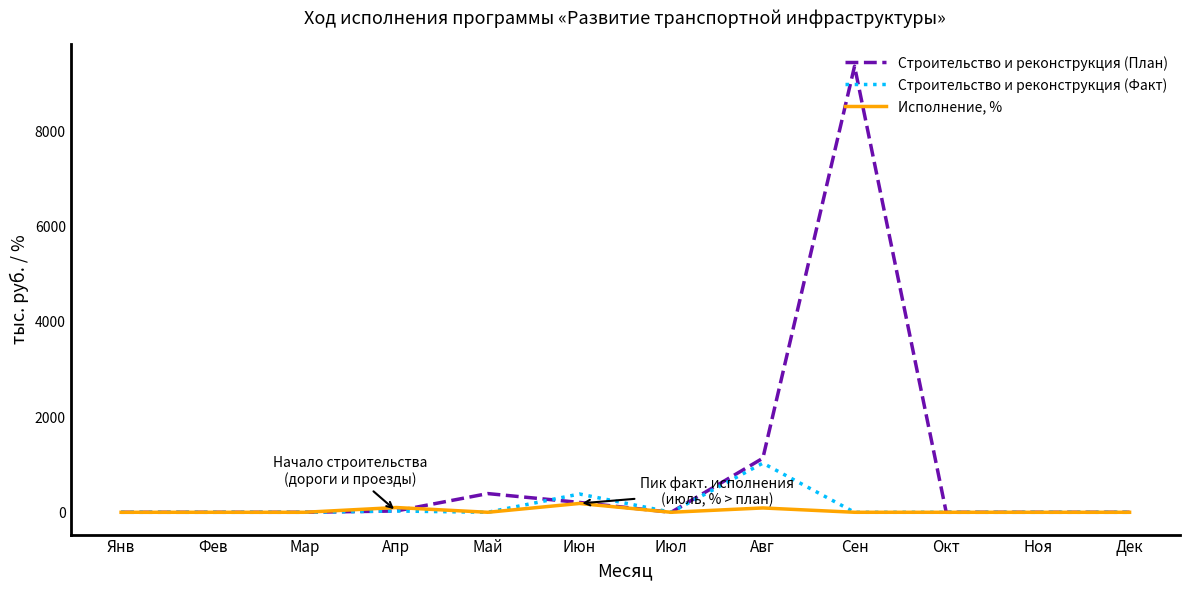

What is the sum of all Исполнение, % values?

376.4